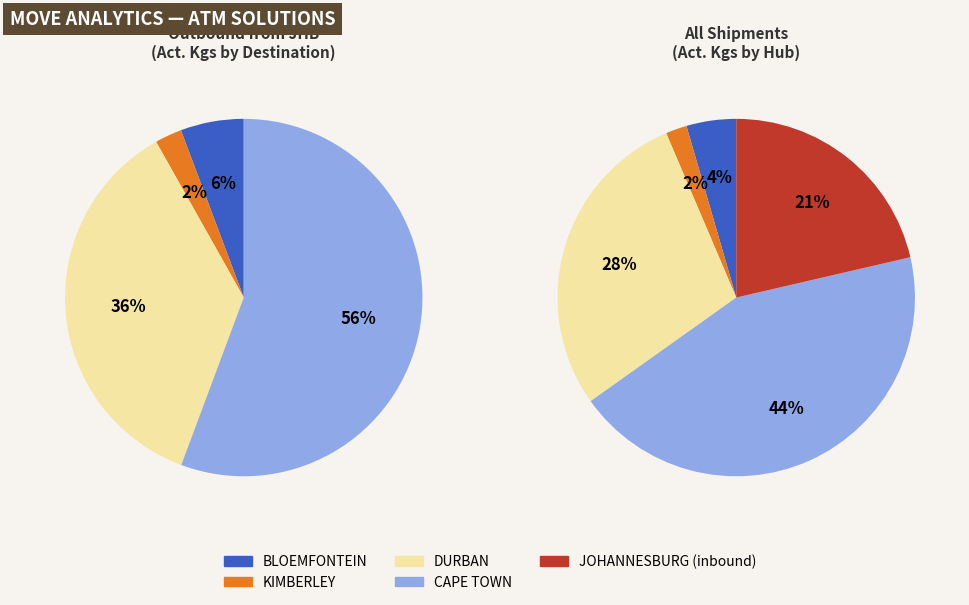

How many slices are in this pie chart?

5